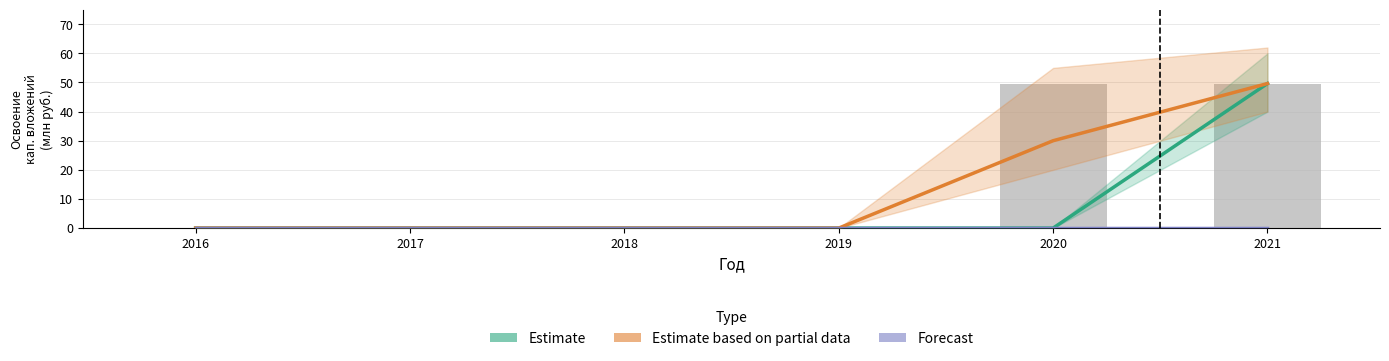

Reading right to left, list all the values displayed in this chart.

Estimate: 2021=49.6	2020=0.0	2019=0.0	2018=0.0	2017=0.0	2016=0.0
Estimate based on partial data: 2021=49.6	2020=30.0	2019=0.0	2018=0.0	2017=0.0	2016=0.0
Forecast: 2021=0.0	2020=0.0	2019=0.0	2018=0.0	2017=0.0	2016=0.0